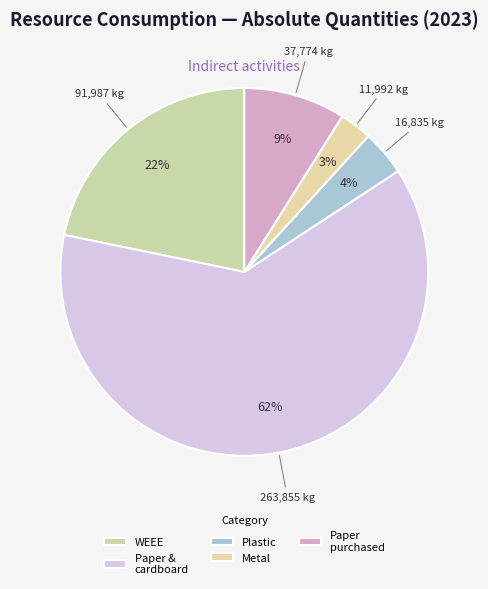

Count the number of slices in the pie.

5